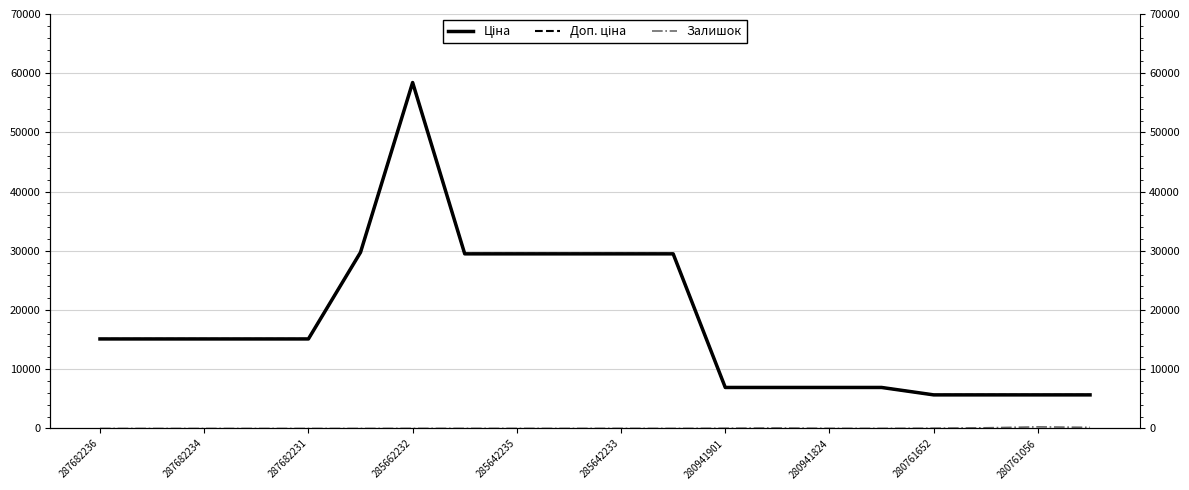

At how many categories does at least one series exceed 32215?

1